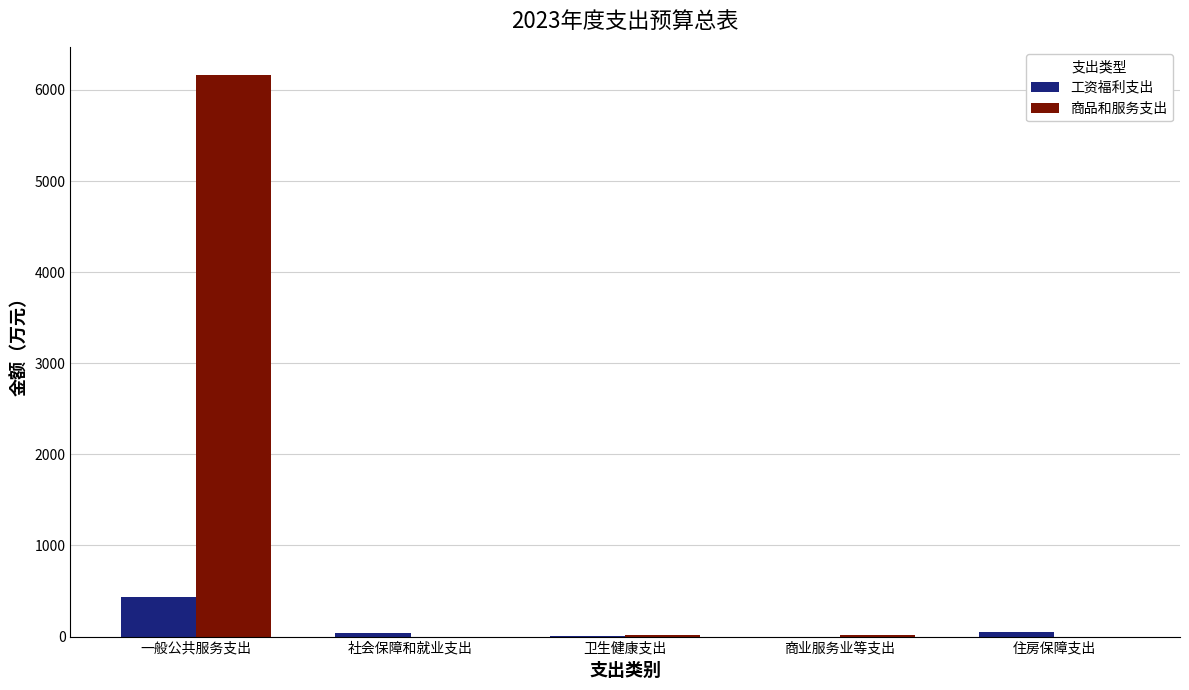

What are all the series names shown in the legend?

工资福利支出, 商品和服务支出